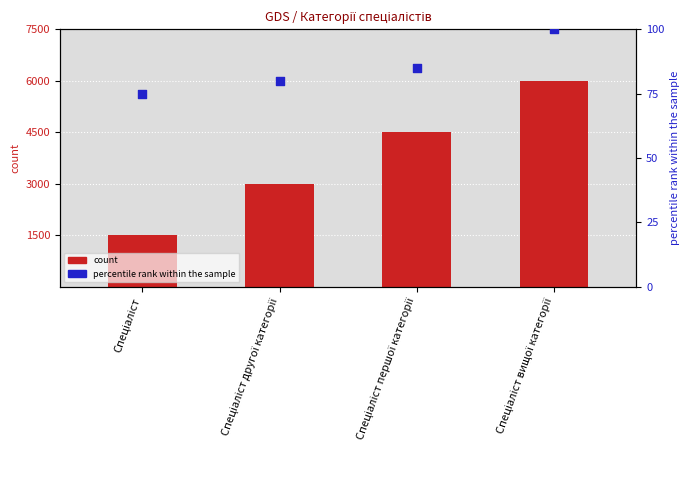

What are all the series names shown in the legend?

count, percentile rank within the sample